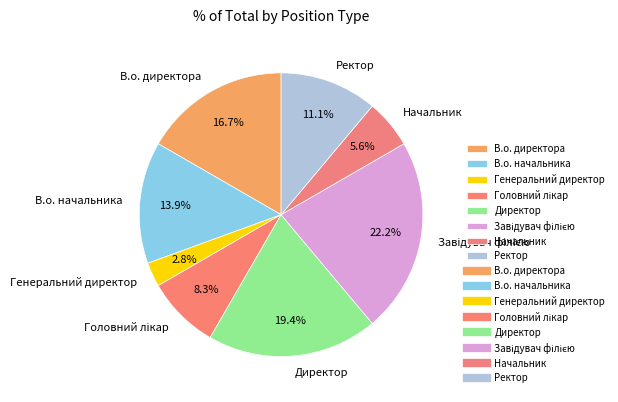

Does Директор represent more than half of the total?

No